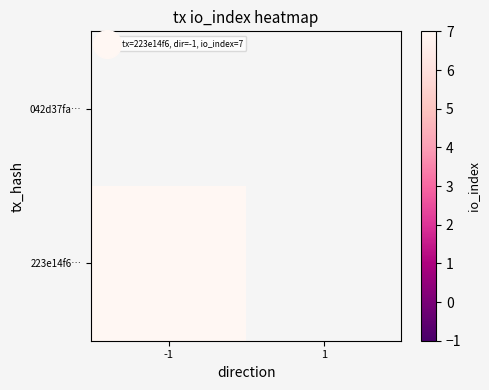

Rank the series by their average value, from highest to lowest.

042d37fa…, 223e14f6…